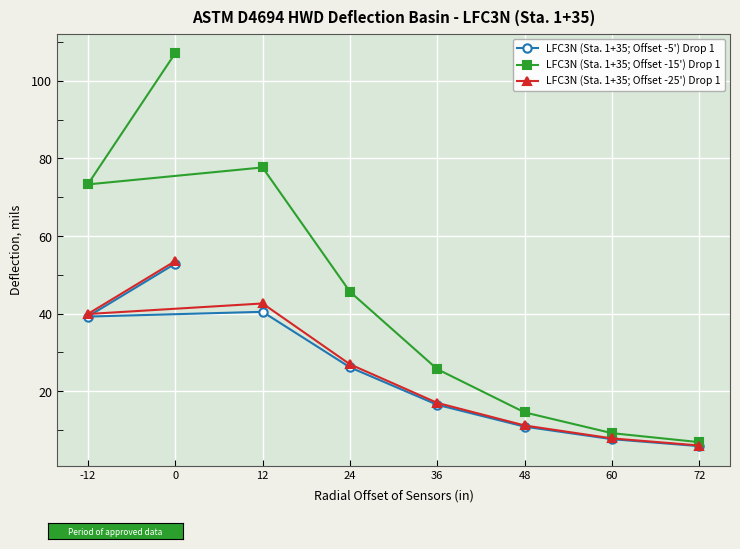

What is the total value across all series at 60?

24.7